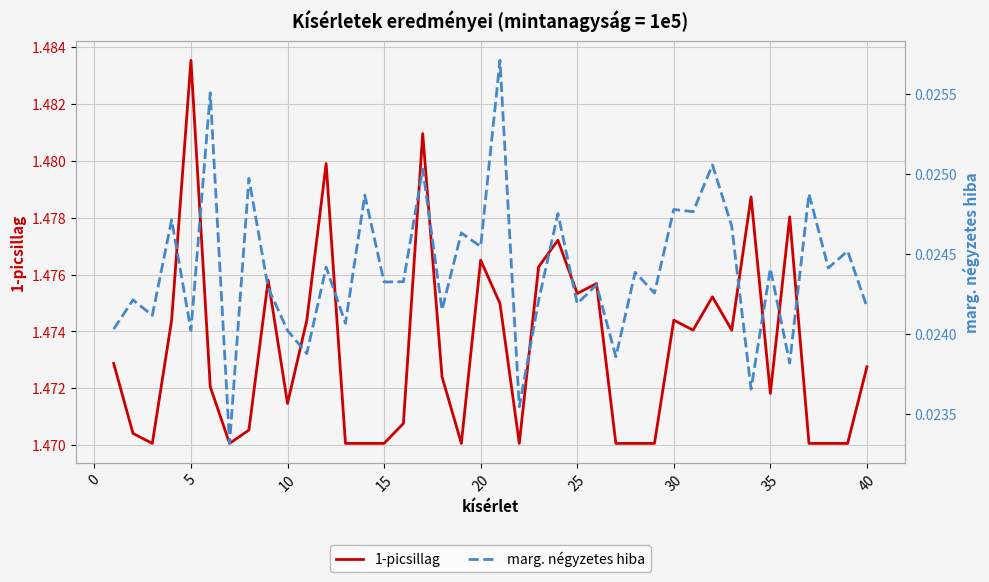

Is the value of 1-picsillag at 10 greater than the value of marg. négyzetes hiba at 27?

Yes